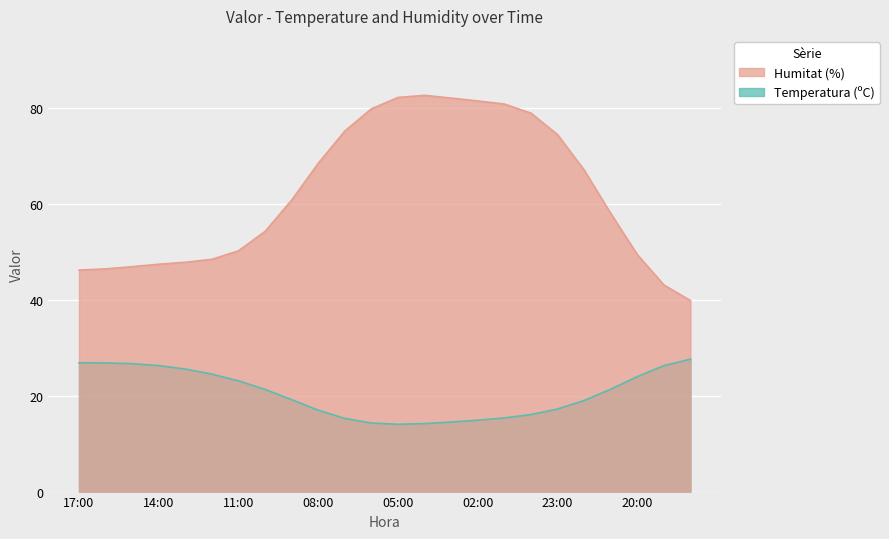

List the series in order of their peak value, lowest first.

Temperatura (ºC), Humitat (%)